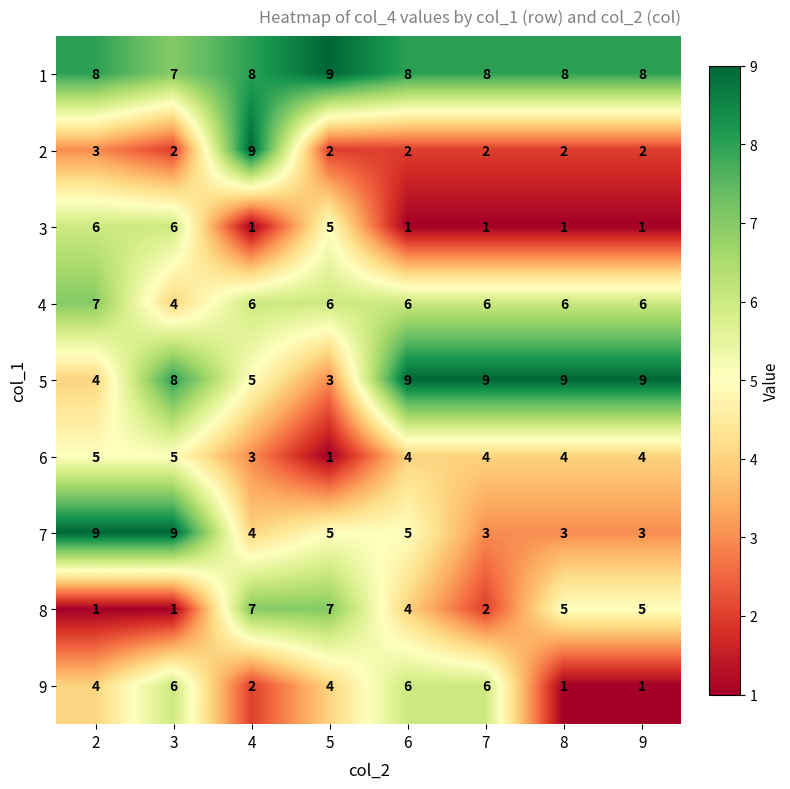

Which series has the widest spread of values?

2